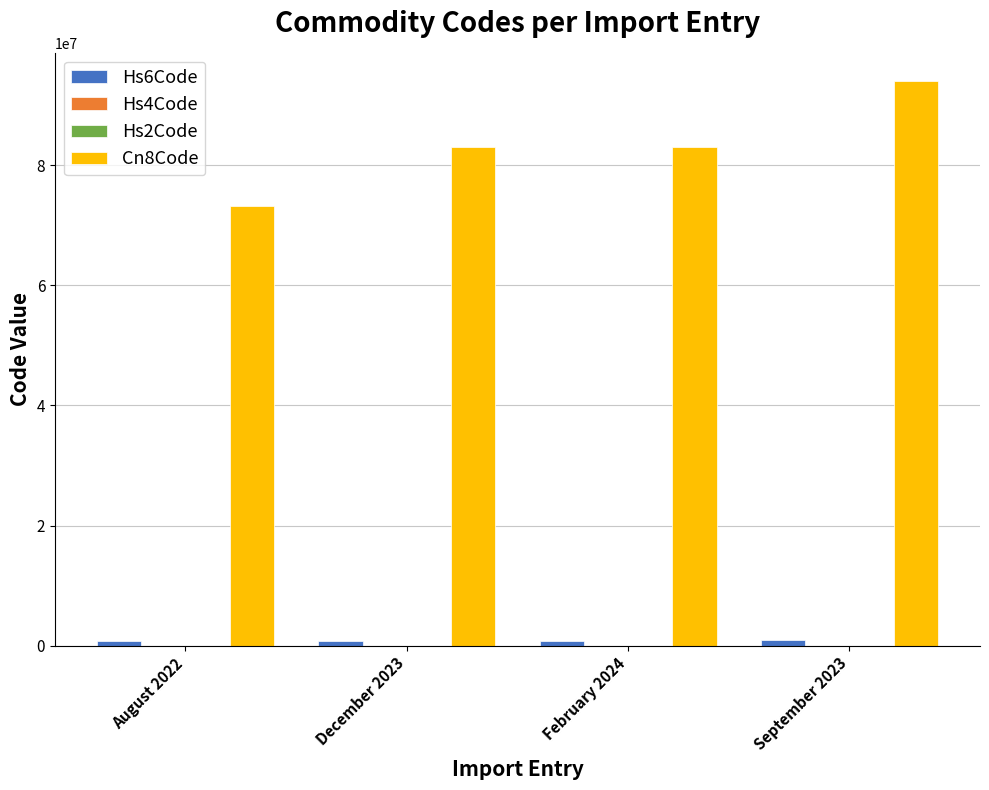

The value of Cn8Code at February 2024 is 83040000. True or false?

True